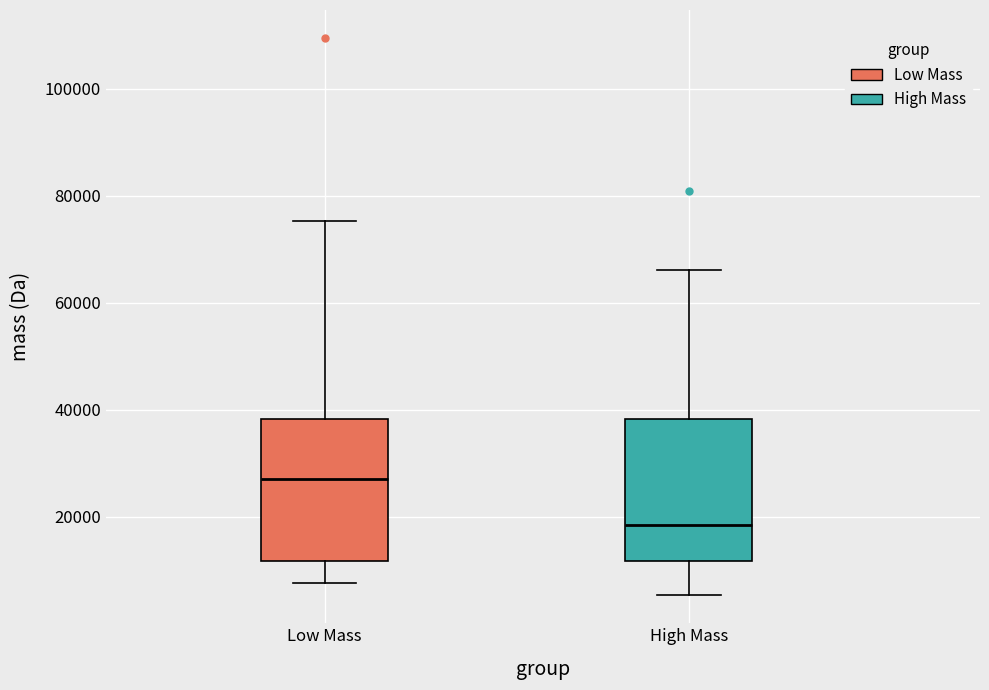

Where is the lower edge of the box for High Mass on the y-axis? The values are not printed on the chart, so give them approximately, as read against the axis.

12000